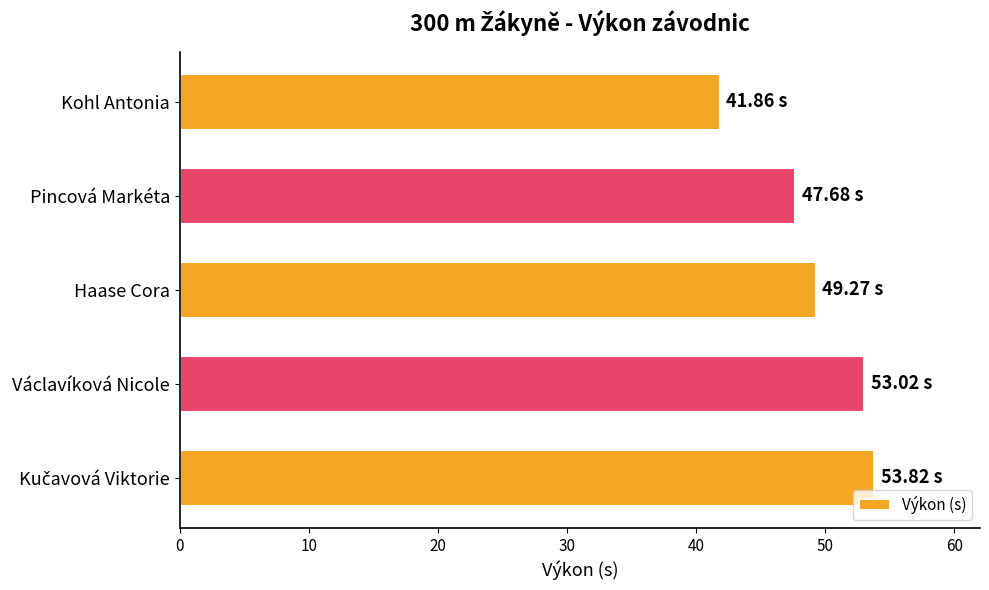

Where is the data nearest to the value 47?

Pincová Markéta